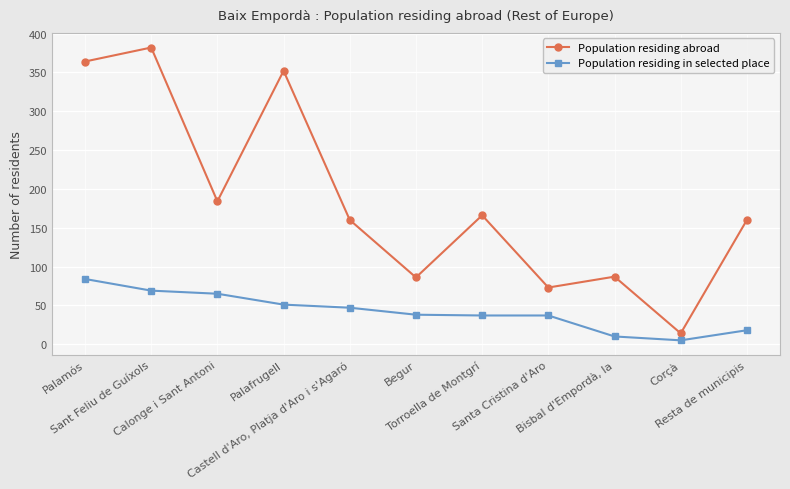

What is the sum of all Population residing in selected place values?

461